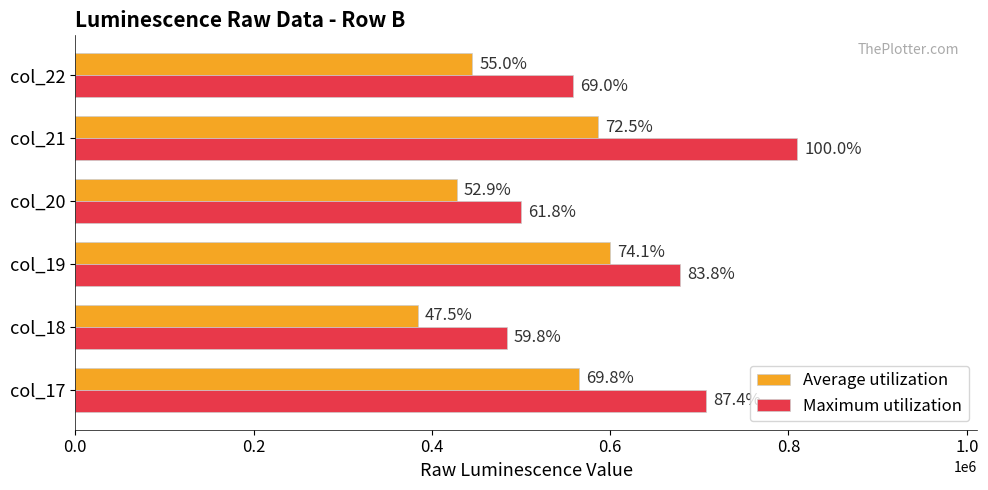

Rank the series by their maximum value, from highest to lowest.

Maximum utilization, Average utilization